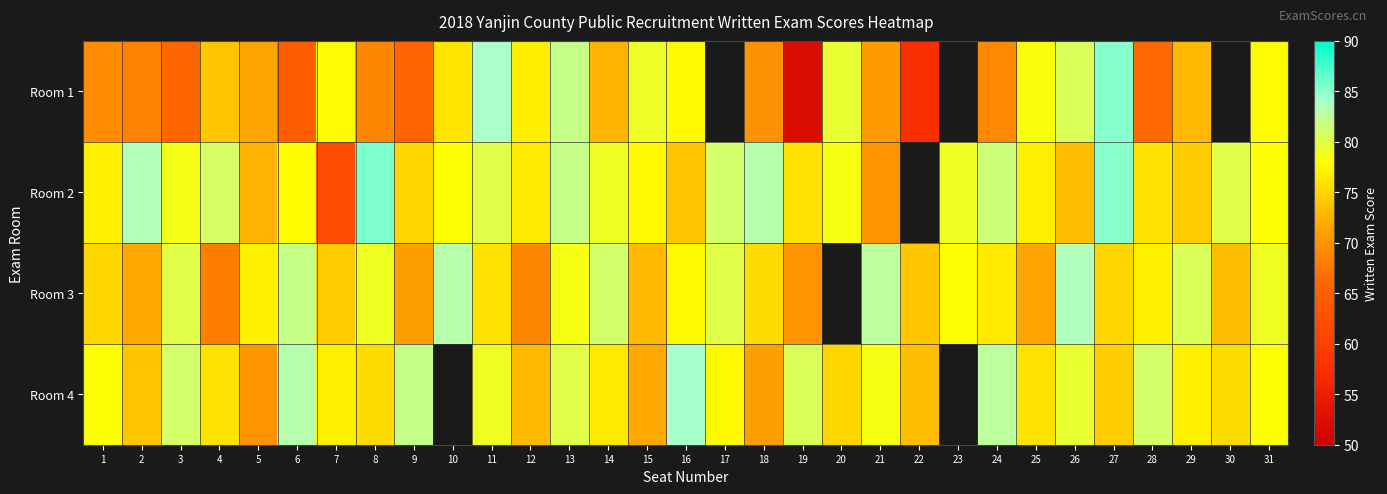

Which category has the highest value across all series?

8